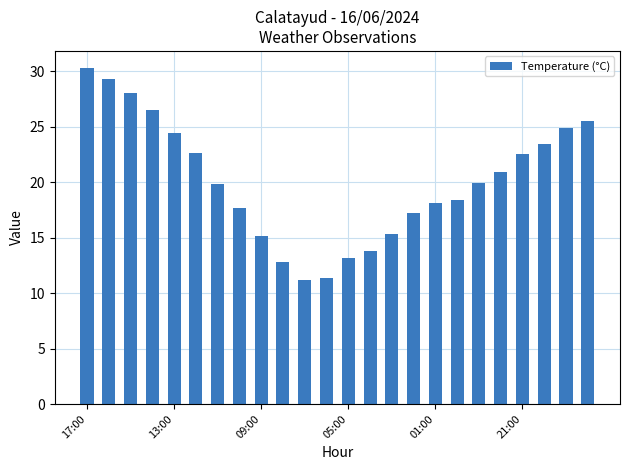

What is the value of the 7th bar from the left?

19.8